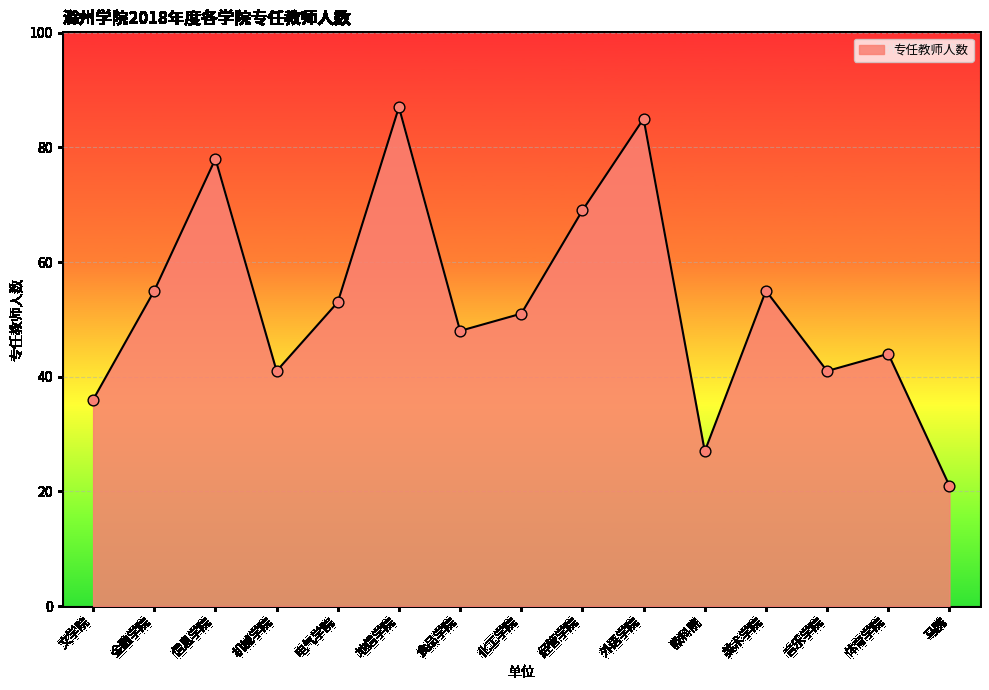

What is the ratio of the value at 信息学院 to the value at 经管学院?

1.1